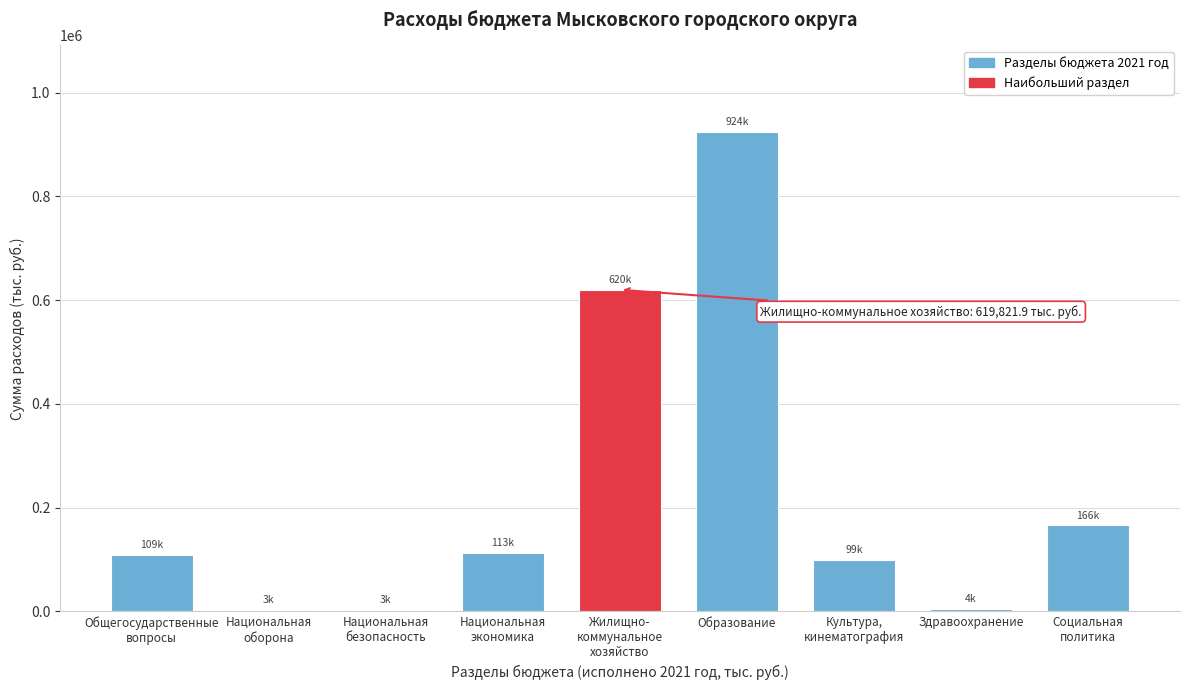

What is the sum of all values?

2039403.9